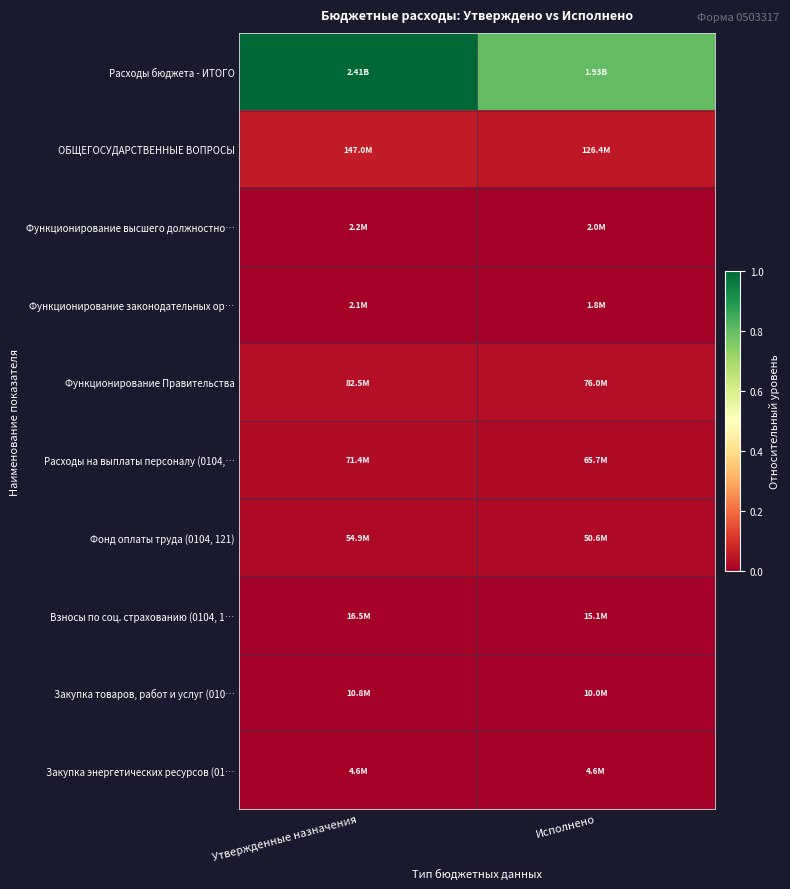

Which series changed the most between Утвержденные назначения and Исполнено?

Расходы бюджета - ИТОГО